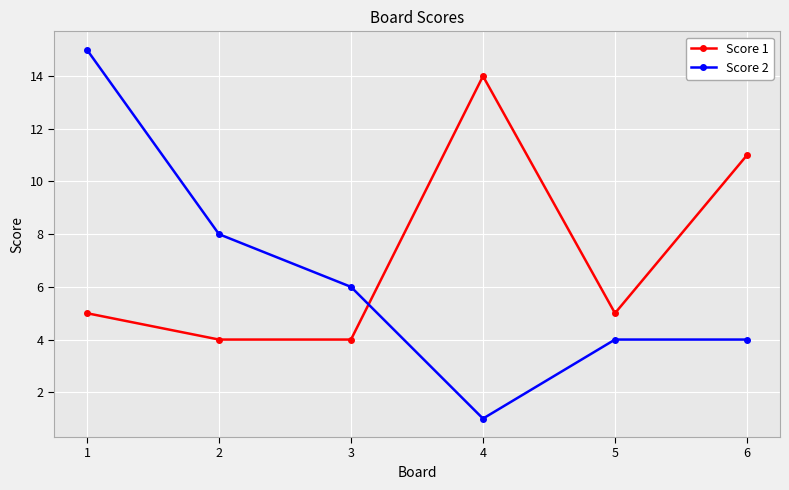

What is the value of the Score 2 point at the 5th from the left?

4